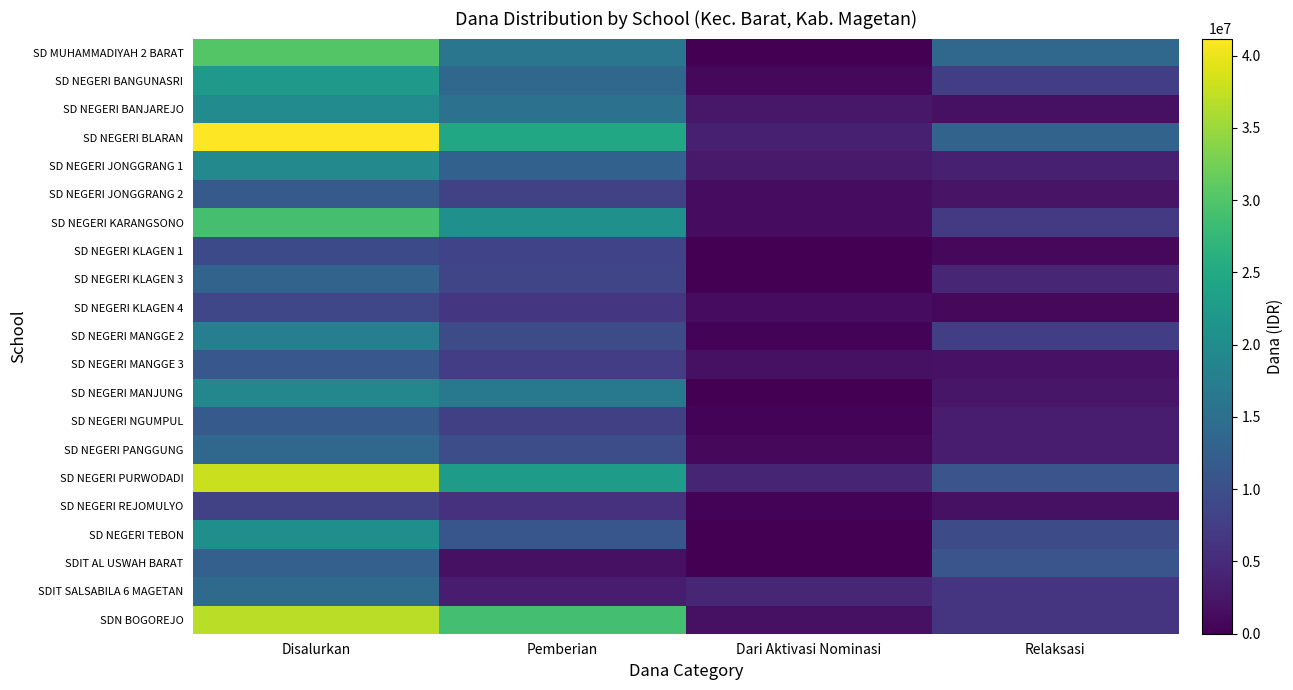

Which series has the largest total across all categories?

SD NEGERI BLARAN